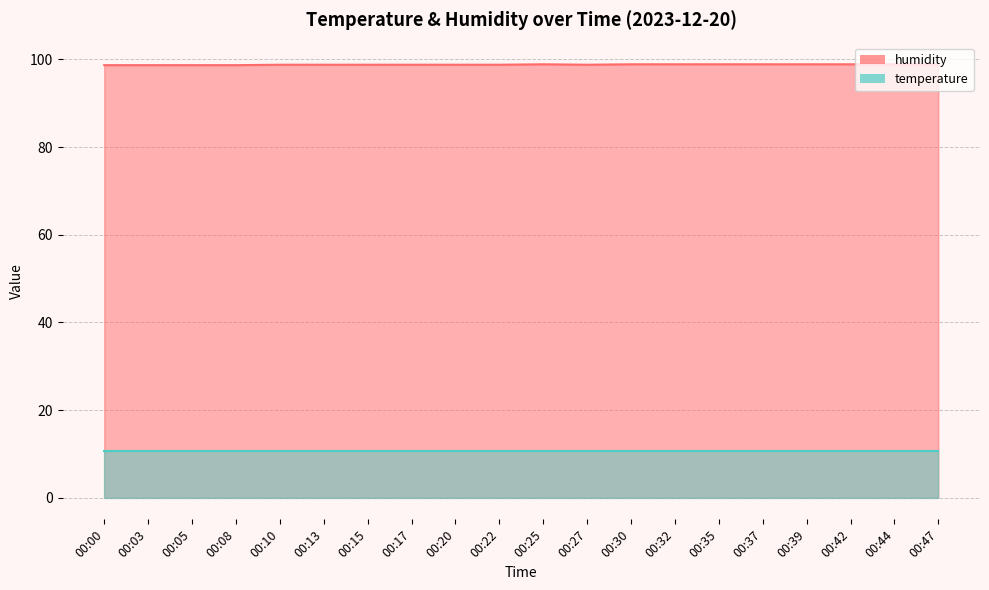

At which category does the data reach its first local valley?

00:27